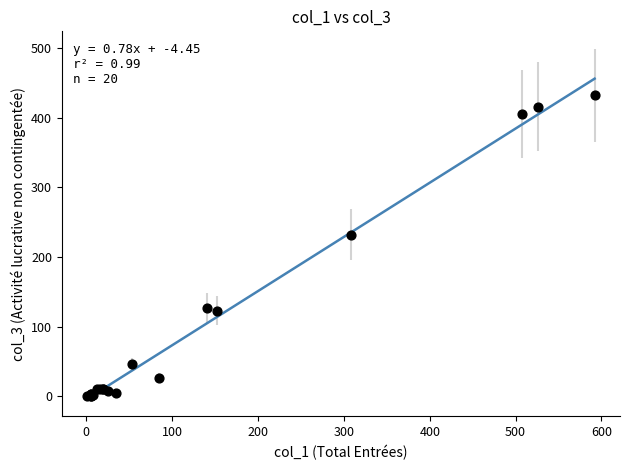

What Y value in the scatter plot is closest to 216?

232